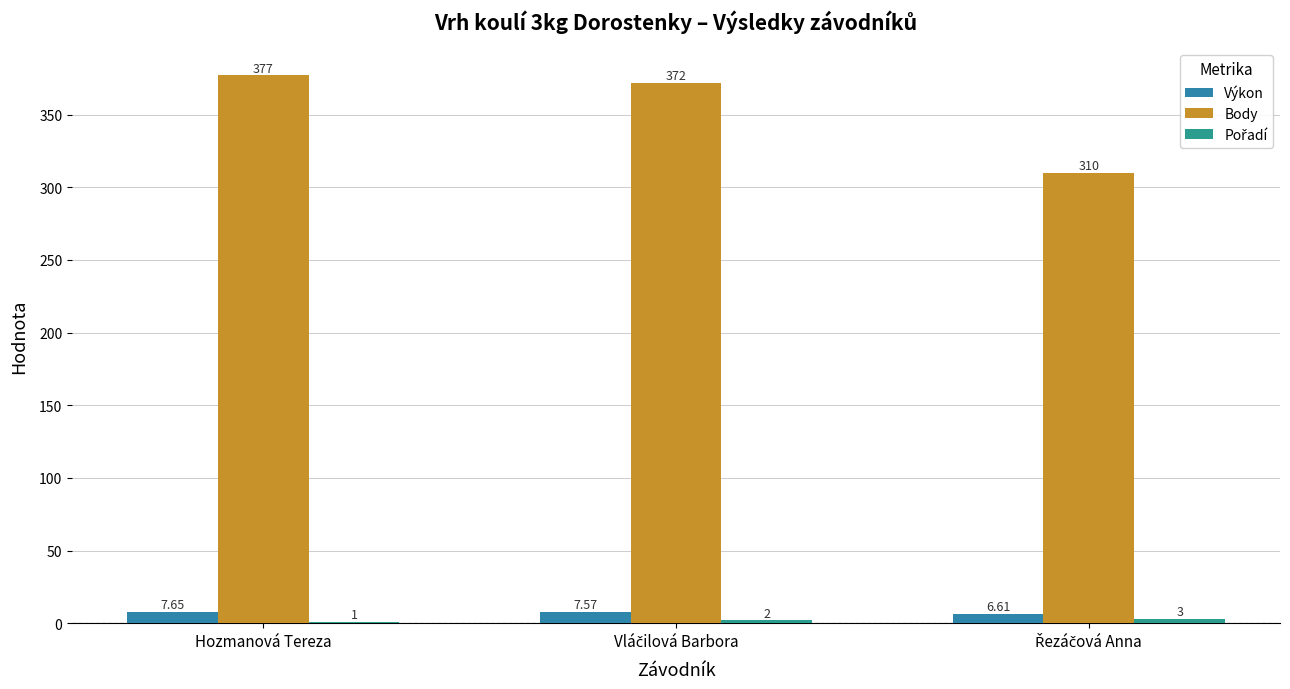

Count the number of categories in the chart.

3